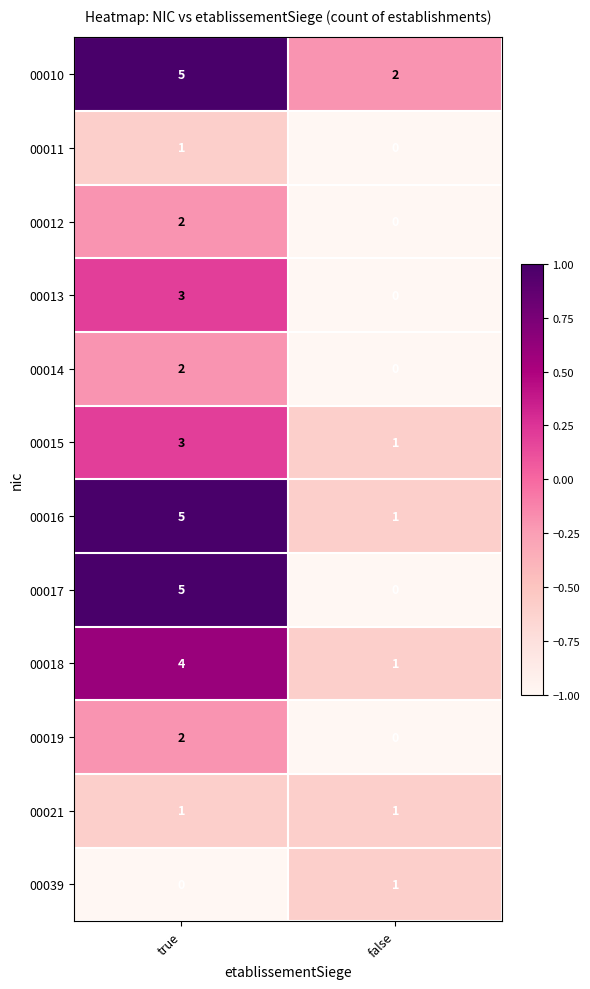

What is the minimum value shown in the chart?

0